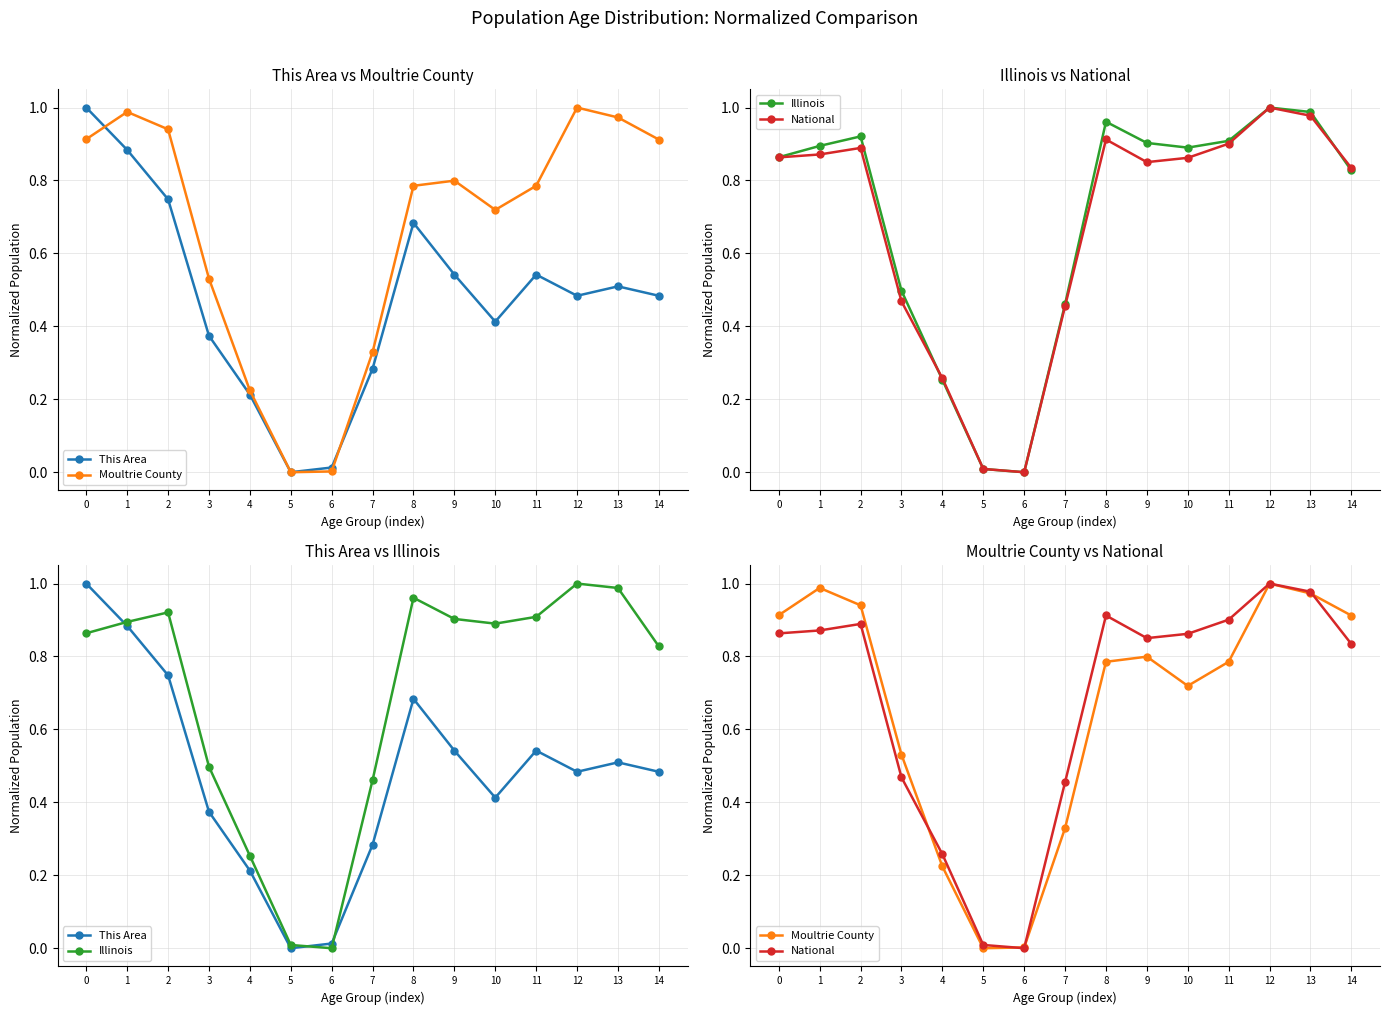

How many times do This Area and National cross each other?

3